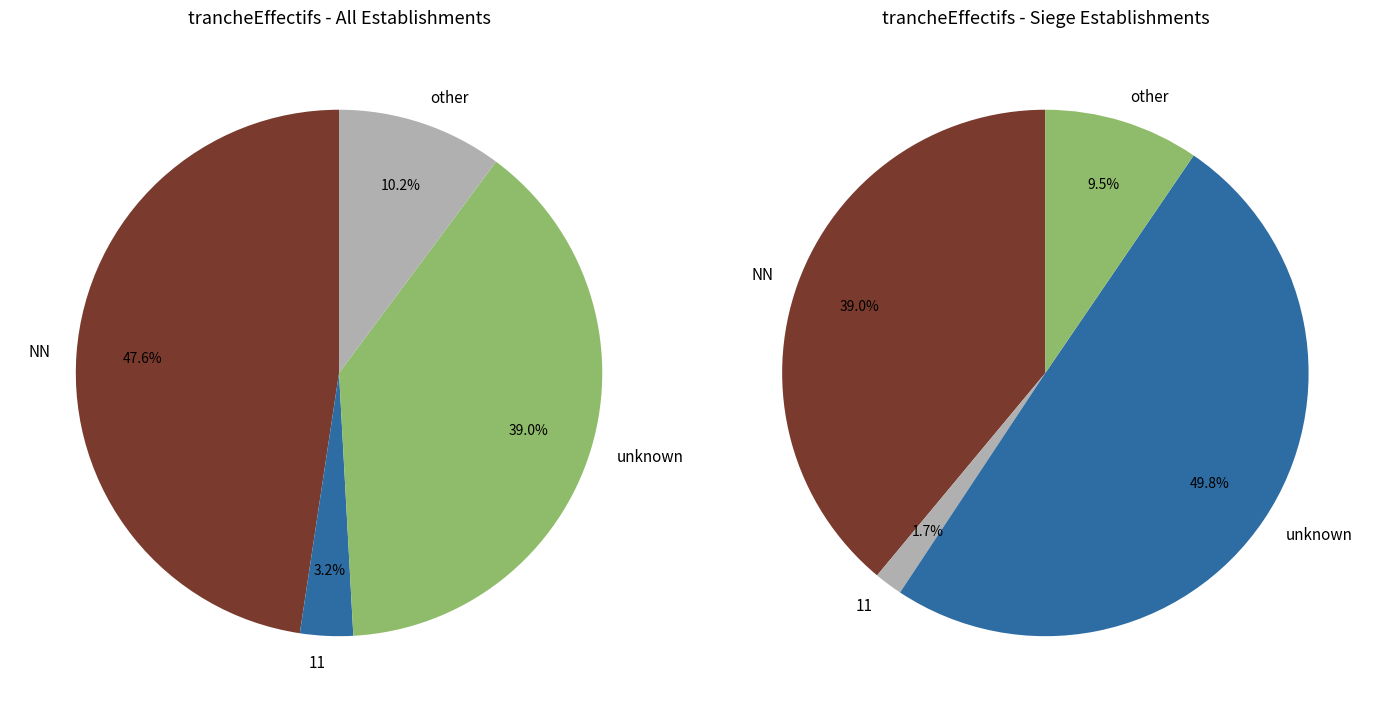

Which slice is the largest?

NN